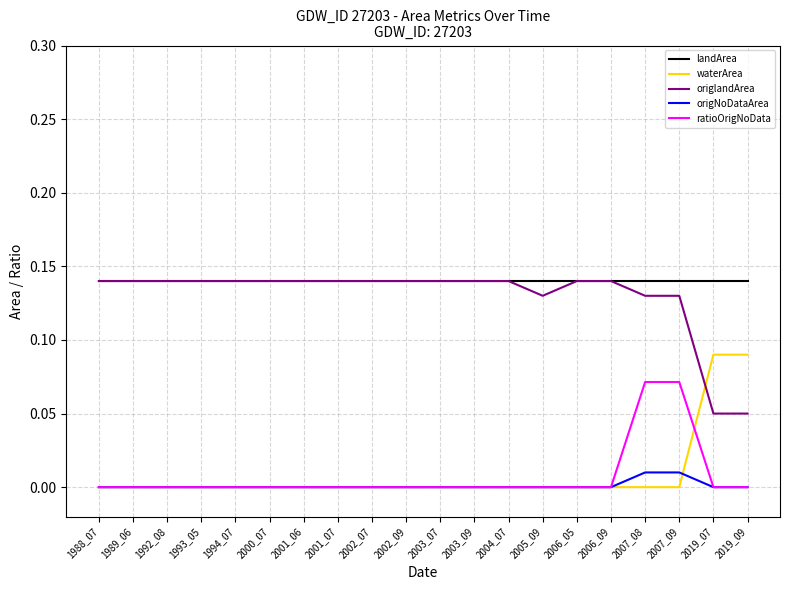

True or false: landArea and waterArea cross at least once.

False